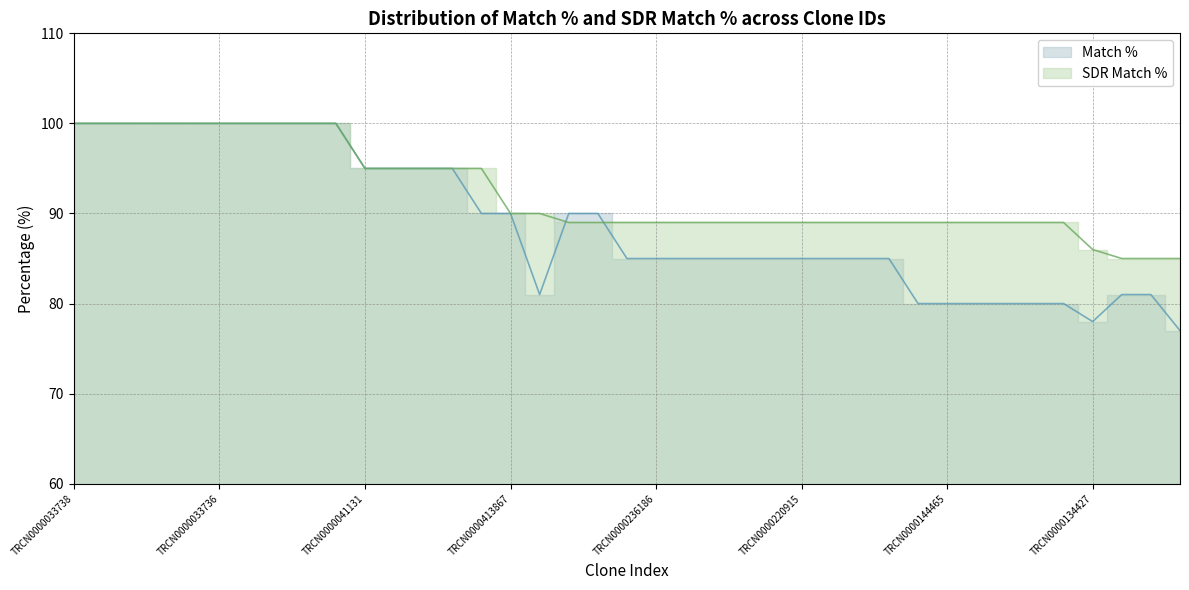

Reading left to right, what are all the values shown in this chart?

Match %: TRCN0000033738=100	TRCN0000291863=100	TRCN0000295647=100	TRCN0000033734=100	TRCN0000291790=100	TRCN0000033736=100	TRCN0000291862=100	TRCN0000033737=100	TRCN0000033735=100	TRCN0000291791=100	TRCN0000041131=95	TRCN0000288307=95	TRCN0000041128=95	TRCN0000288381=95	TRCN0000028122=90	TRCN0000413867=90	TRCN0000153242=81	TRCN0000428148=90	TRCN0000041129=90	TRCN0000195015=85	TRCN0000236186=85	TRCN0000350511=85	TRCN0000369746=85	TRCN0000245885=85	TRCN0000019770=85	TRCN0000220915=85	TRCN0000148676=85	TRCN0000158749=85	TRCN0000041132=85	TRCN0000050965=80	TRCN0000144465=80	TRCN0000418324=80	TRCN0000085018=80	TRCN0000107000=80	TRCN0000089569=80	TRCN0000134427=78	TRCN0000187162=81	TRCN0000040099=81	TRCN0000102407=77
SDR Match %: TRCN0000033738=100	TRCN0000291863=100	TRCN0000295647=100	TRCN0000033734=100	TRCN0000291790=100	TRCN0000033736=100	TRCN0000291862=100	TRCN0000033737=100	TRCN0000033735=100	TRCN0000291791=100	TRCN0000041131=95	TRCN0000288307=95	TRCN0000041128=95	TRCN0000288381=95	TRCN0000028122=95	TRCN0000413867=90	TRCN0000153242=90	TRCN0000428148=89	TRCN0000041129=89	TRCN0000195015=89	TRCN0000236186=89	TRCN0000350511=89	TRCN0000369746=89	TRCN0000245885=89	TRCN0000019770=89	TRCN0000220915=89	TRCN0000148676=89	TRCN0000158749=89	TRCN0000041132=89	TRCN0000050965=89	TRCN0000144465=89	TRCN0000418324=89	TRCN0000085018=89	TRCN0000107000=89	TRCN0000089569=89	TRCN0000134427=86	TRCN0000187162=85	TRCN0000040099=85	TRCN0000102407=85